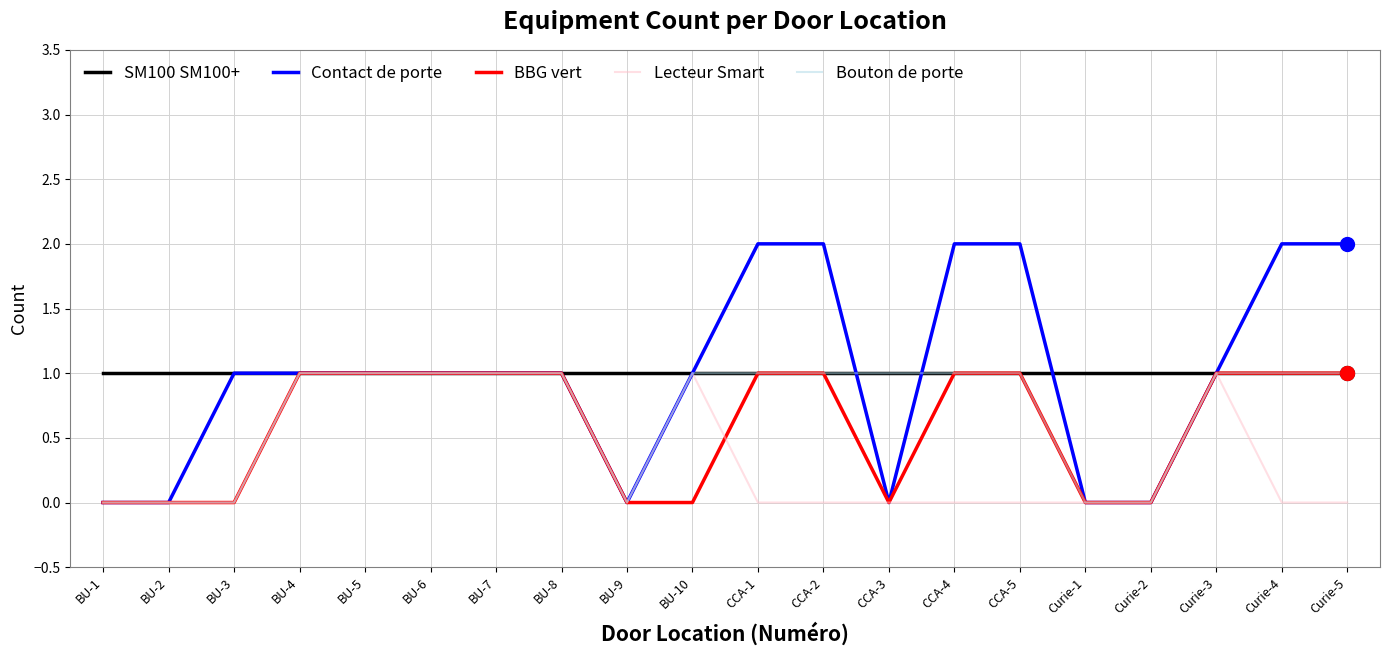

What position from the left is Curie-1?

16